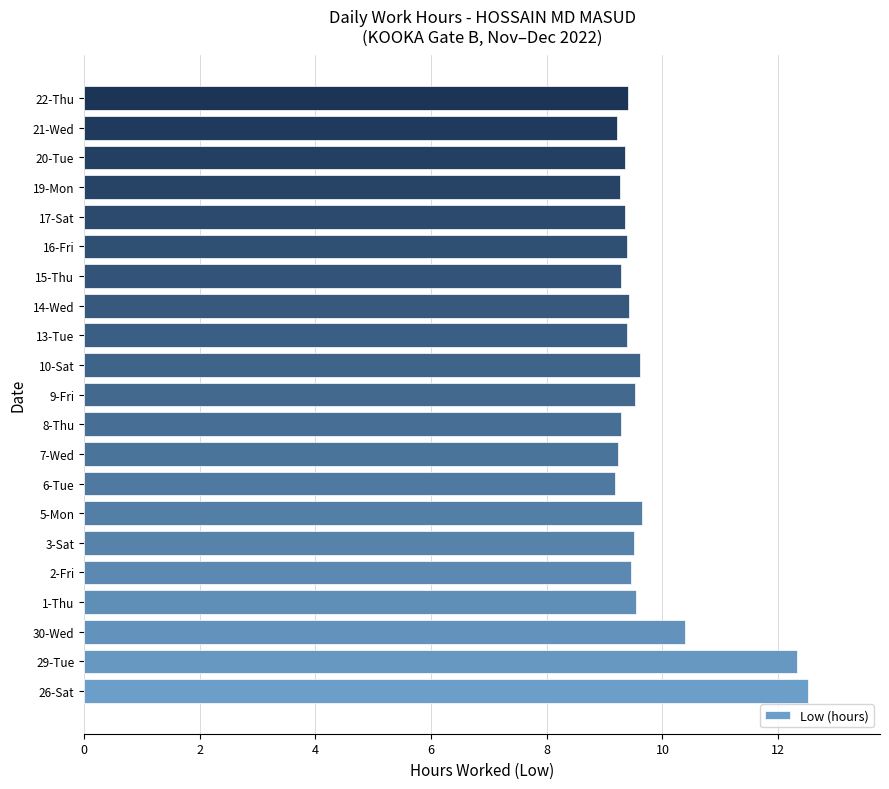

Approximately how many times larger is the value at 22-Thu compared to 9-Fri?

1.0